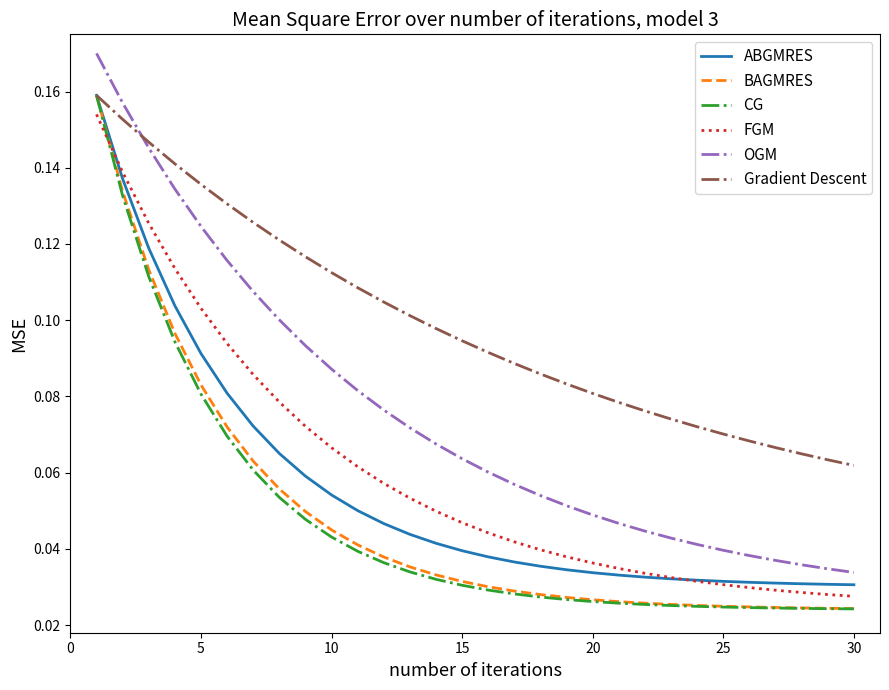

True or false: FGM and OGM cross at least once.

False